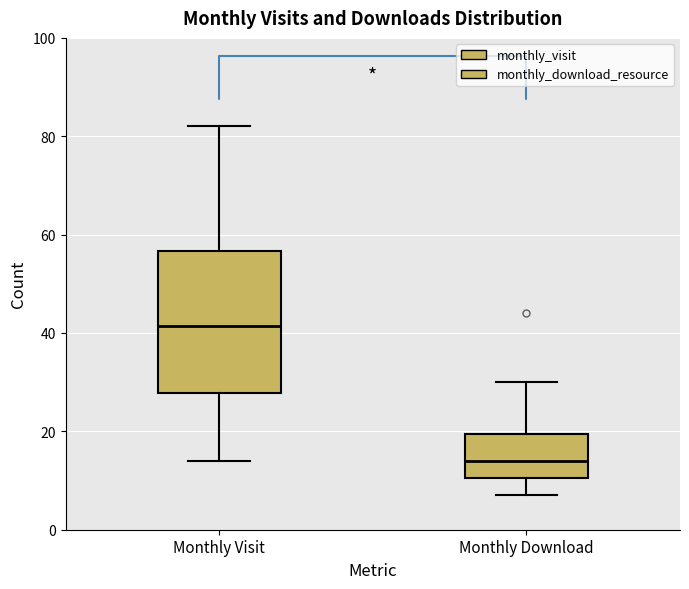

Where does the upper whisker of the box for Monthly Download end on the y-axis? The values are not printed on the chart, so give them approximately, as read against the axis.

30